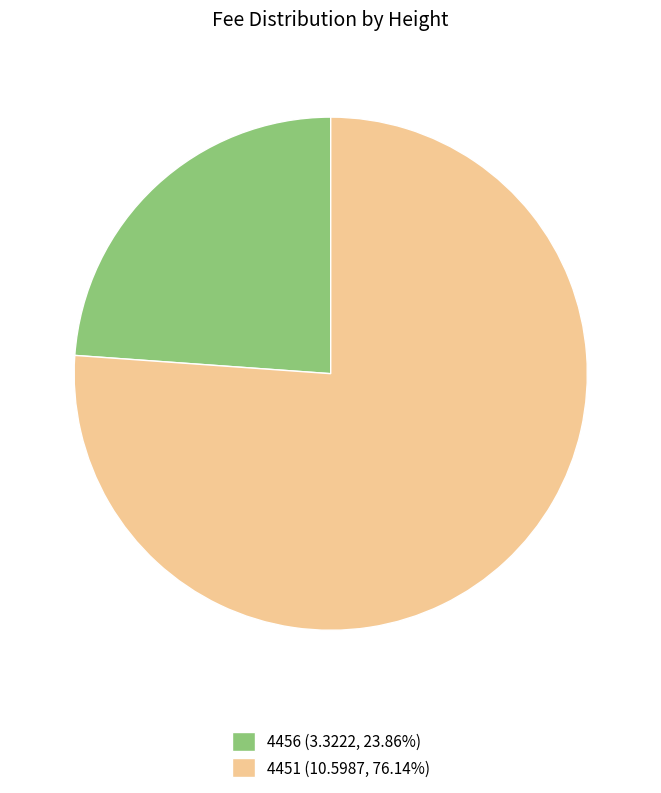

Does 4456 (3.3222, 23.86%) represent more than half of the total?

No